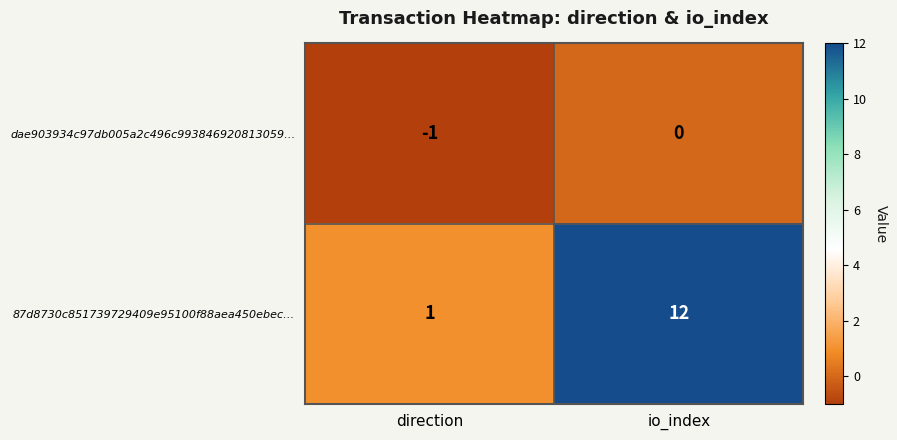

Count the number of data series in this chart.

2